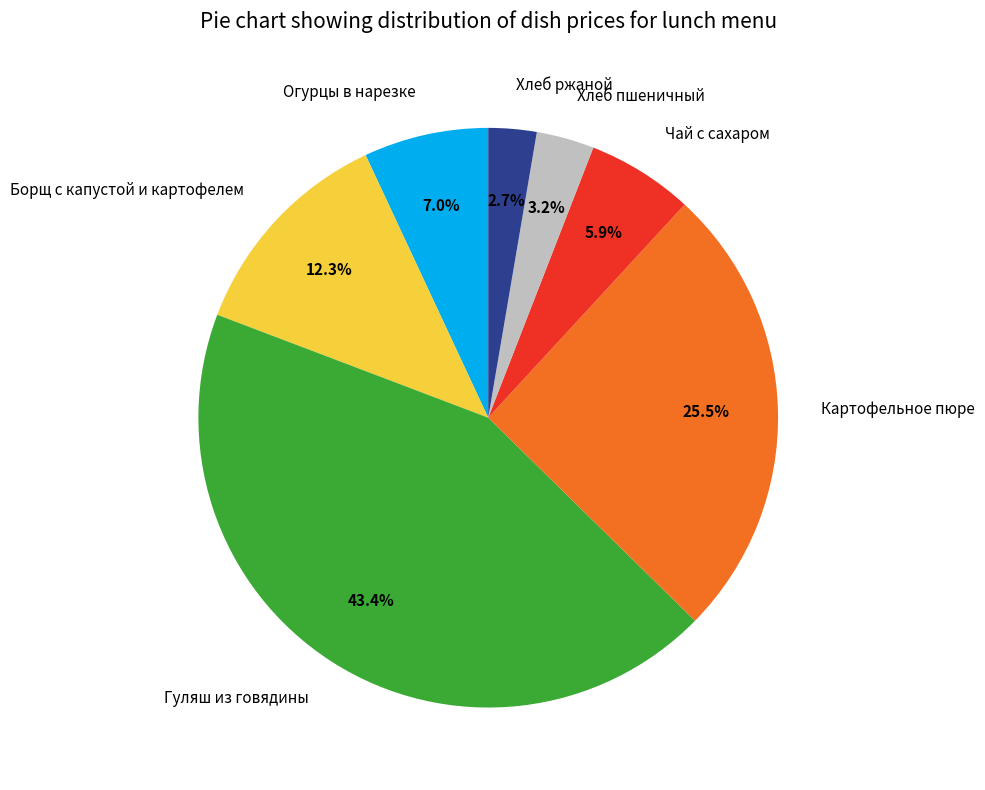

What percentage is the Чай с сахаром slice, to the nearest percent?

6%